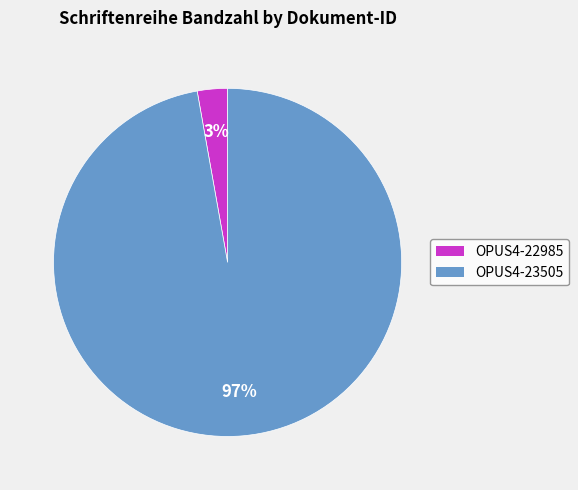

Which has a higher value, OPUS4-22985 or OPUS4-23505?

OPUS4-23505